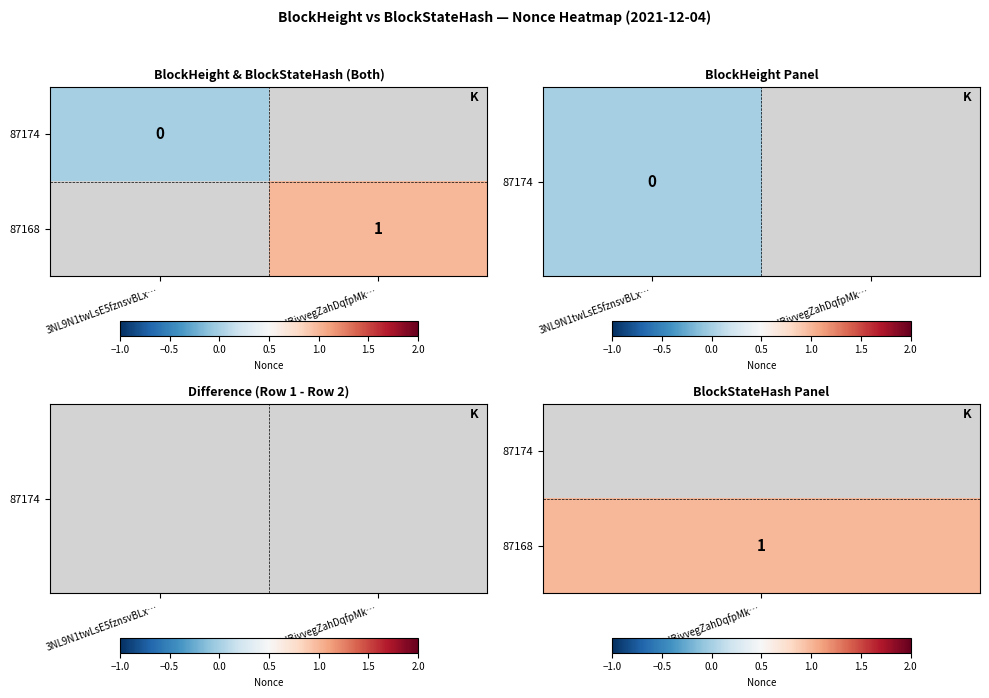

Which has a higher value, 3NL9N1twLsE5fznsvBLx… or 3NKRJBjvvegZahDqfpMk…?

3NKRJBjvvegZahDqfpMk…